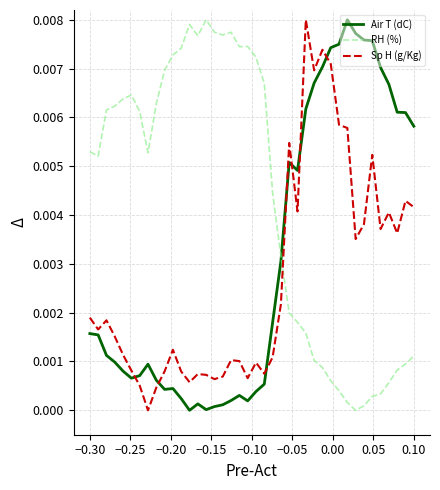

How many intersections are there between Sp H (g/Kg) and RH (%)?

1